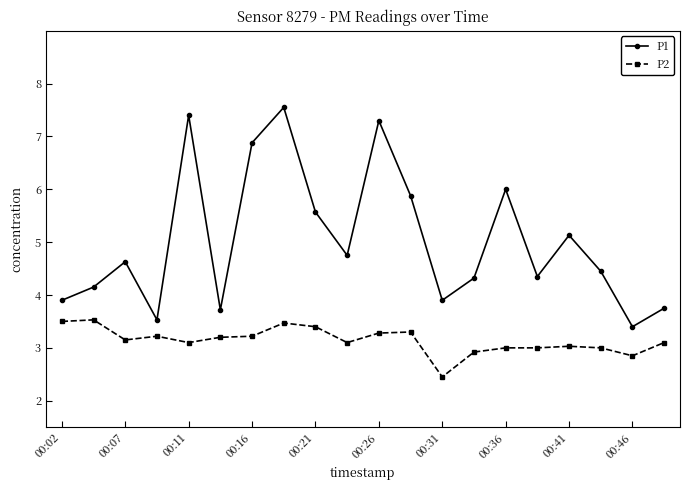

At how many categories does at least one series exceed 4?

14